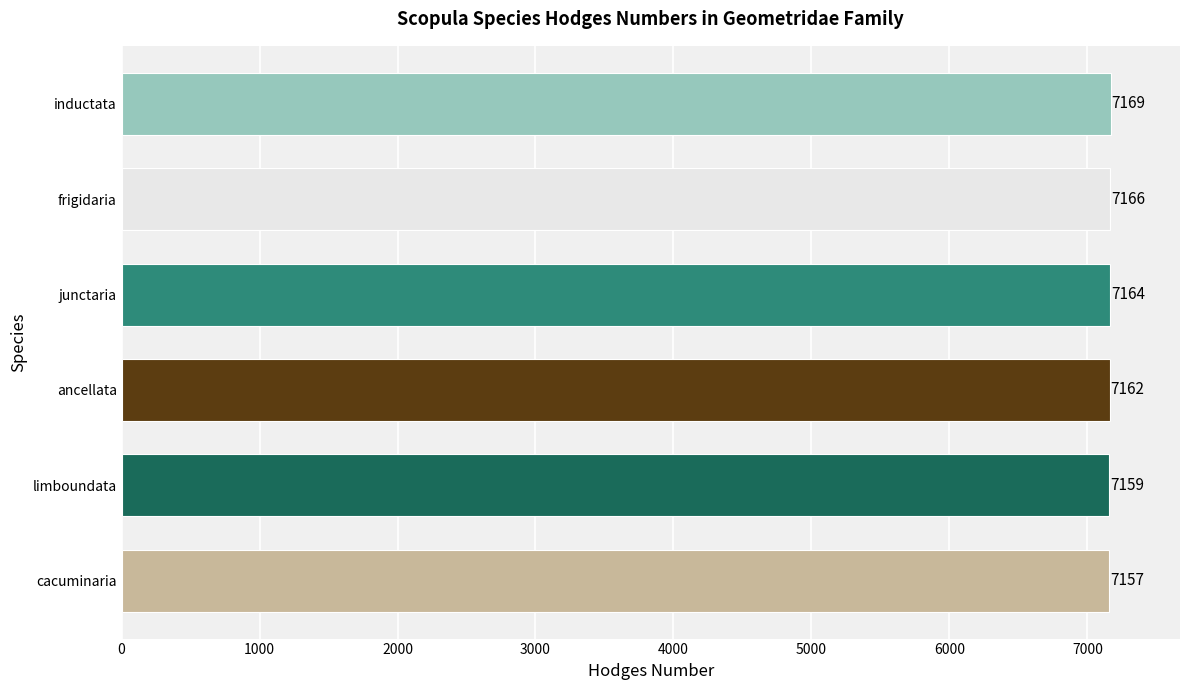

What is the difference between the maximum and minimum values?

12